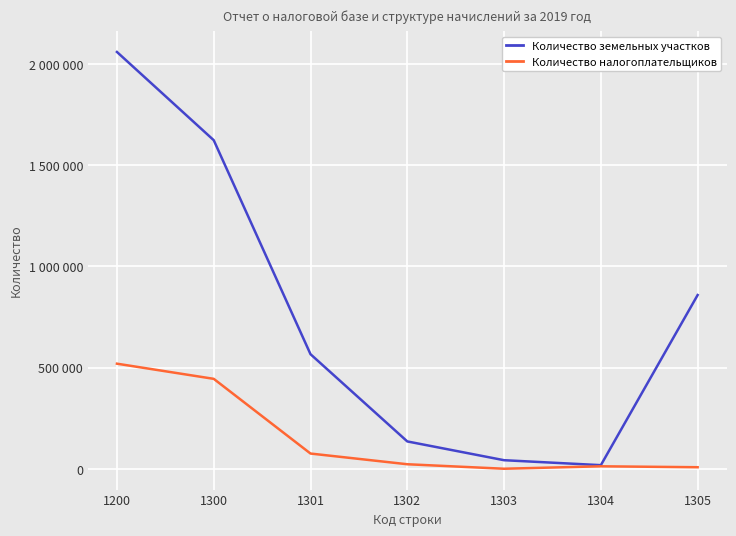

At which category does Количество земельных участков reach its first local valley?

1304